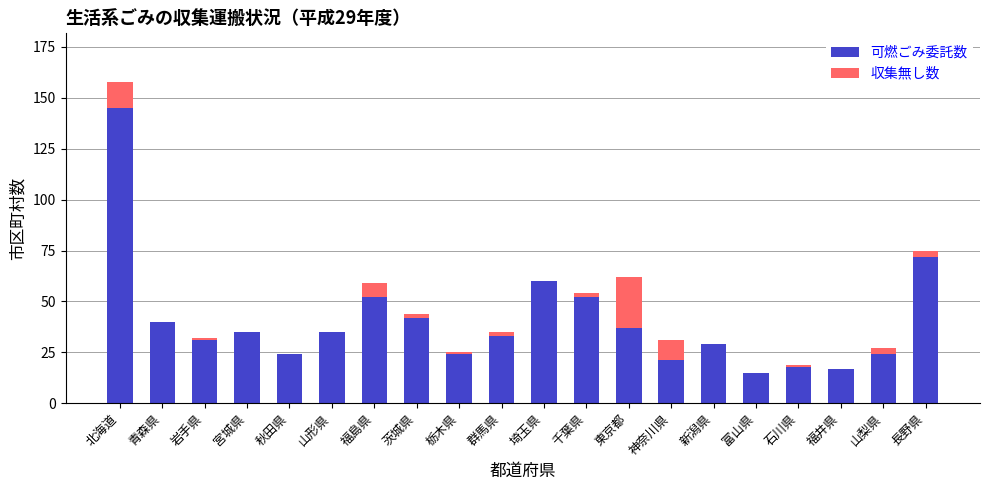

Which category has the highest value in the 可燃ごみ委託数 series?

北海道